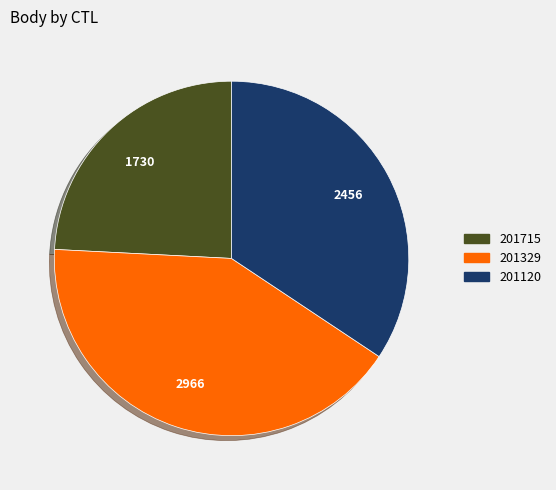

Approximately how many times larger is the value at 201120 compared to 201329?

0.8